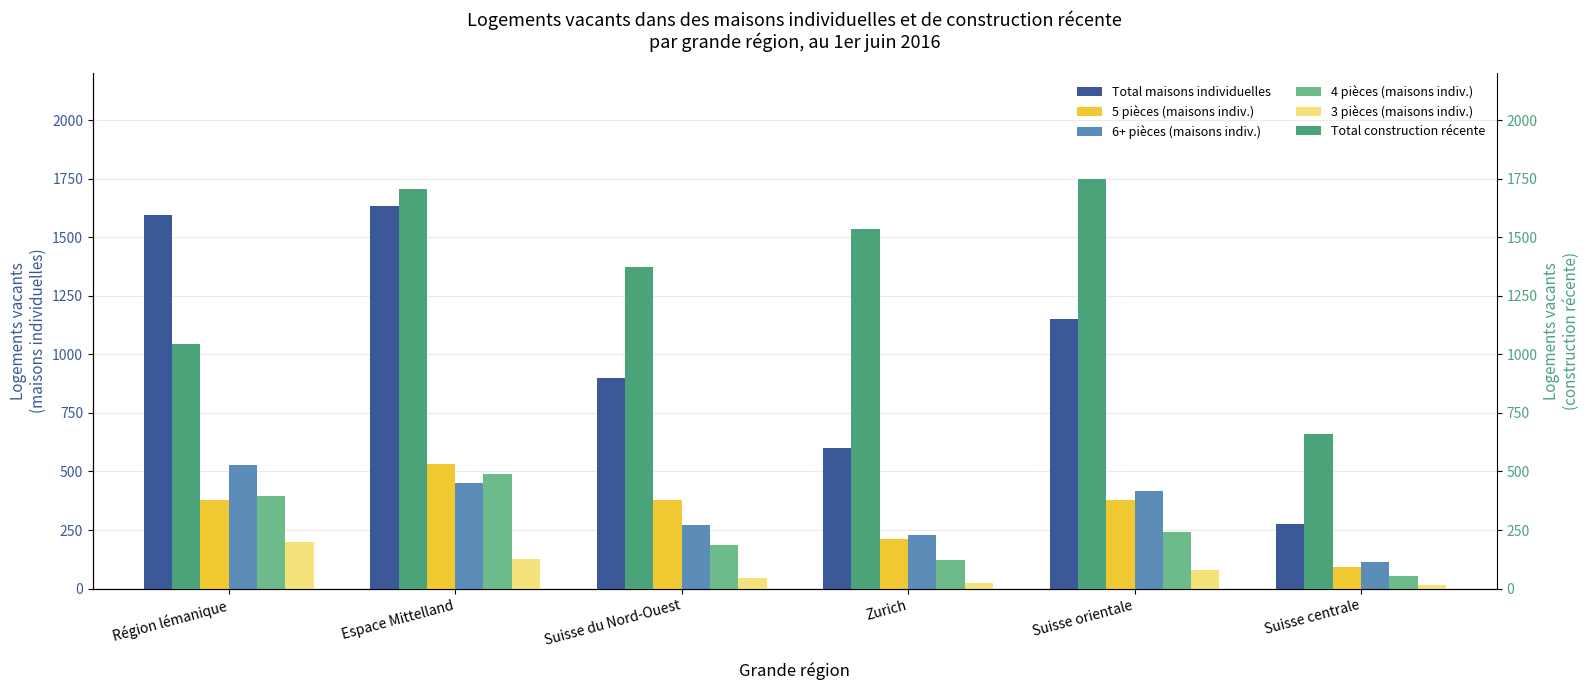

The 4 pièces (maisons indiv.) series shows 54 at Suisse centrale. True or false?

True